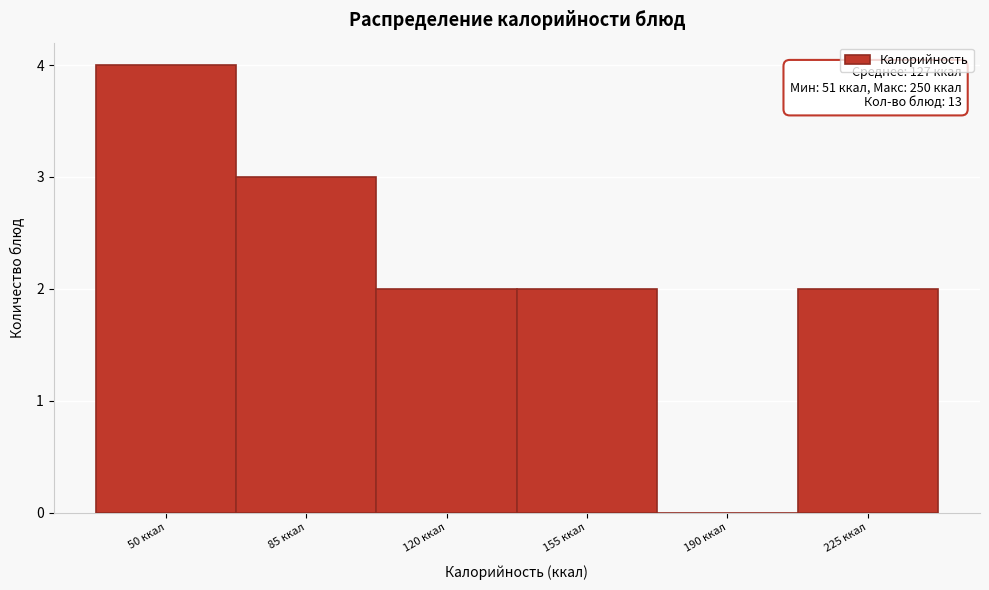

Reading left to right, extract all data points from this chart.

50 ккал=4	85 ккал=3	120 ккал=2	155 ккал=2	190 ккал=0	225 ккал=2